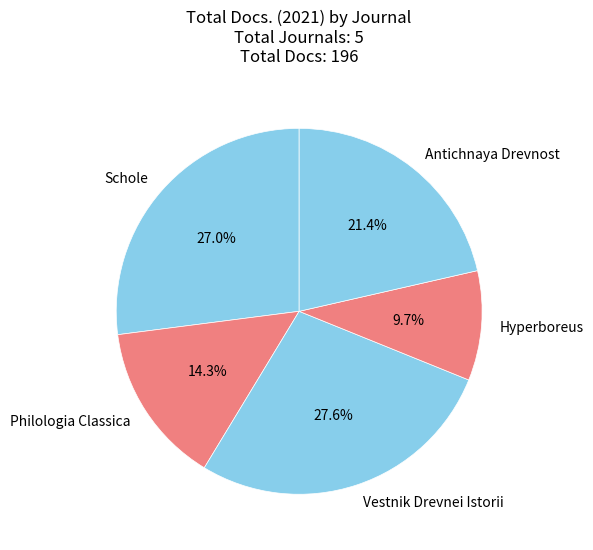

To the nearest percent, what portion does Vestnik Drevnei Istorii represent?

28%